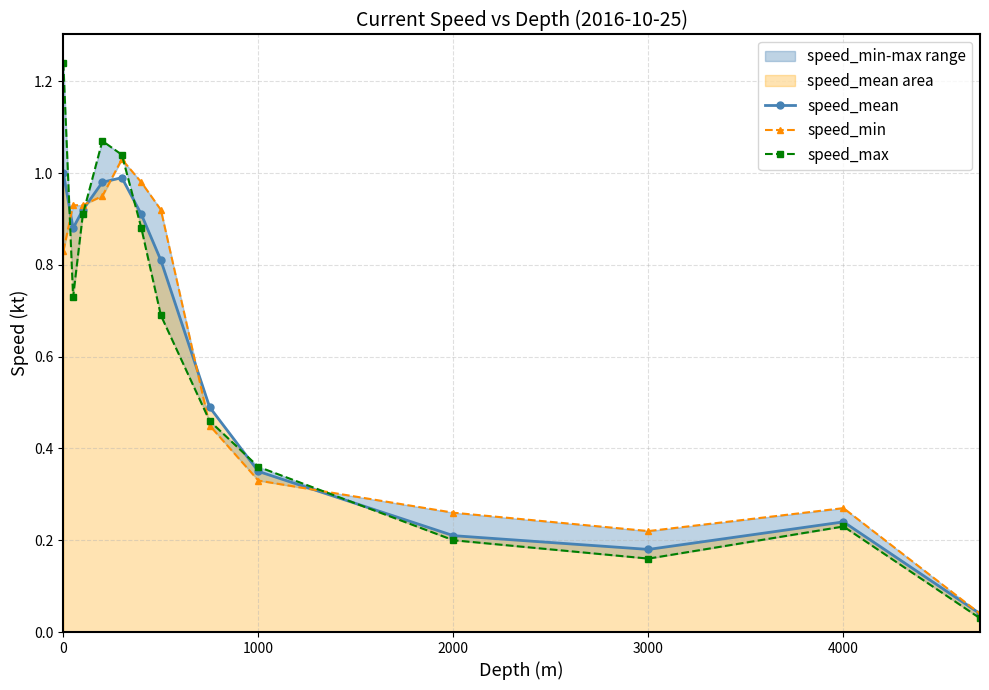

In speed_mean, how many points are lower than both neighbors (excluding endpoints)?

2